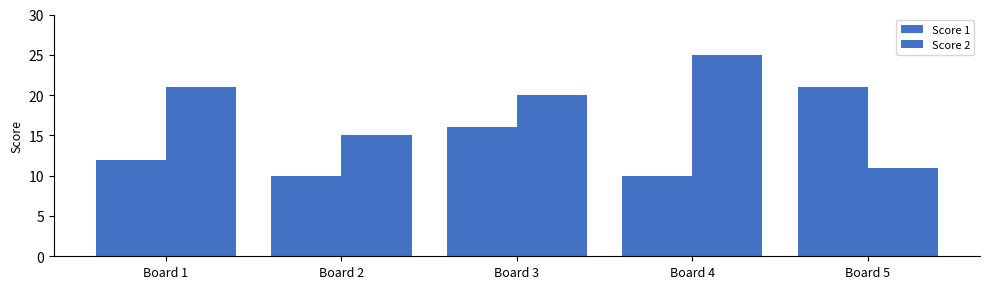

What is the smallest value displayed?

10